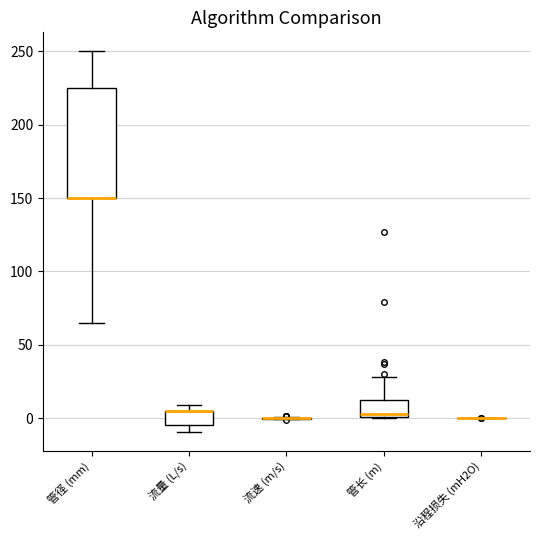

Reading left to right, read every box against the y-axis: the position of its median line, the range the box covers, and the ends of its whiskers. The values are not printed on the chart, so give them approximately, as read against the axis.

管径 (mm): median 150 (drawn on the box's lower edge), box 150 to 225, whiskers 65 to 250
流量 (L/s): median 5 (drawn on the box's upper edge), box -5 to 5, whiskers -10 to 10
流速 (m/s): box collapsed to a line at 0, whiskers 0 to 0
管长 (m): median 5, box 0 to 10, whiskers 0 to 30
沿程损失 (mH2O): box collapsed to a line at 0, whiskers 0 to 0